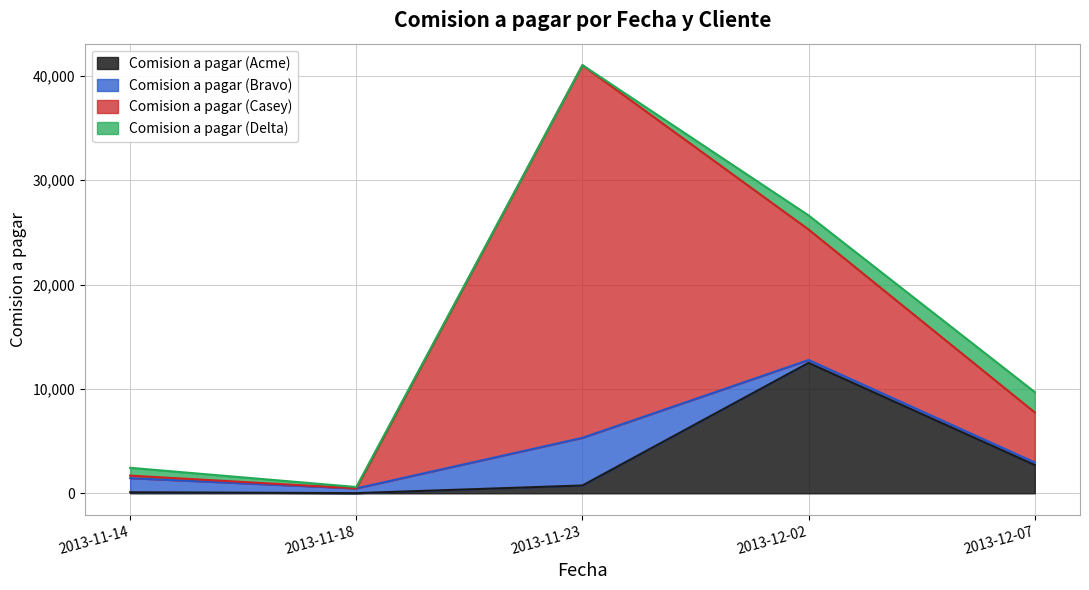

What value does the Comision a pagar (Bravo) series have at 2013-12-02?

275.0